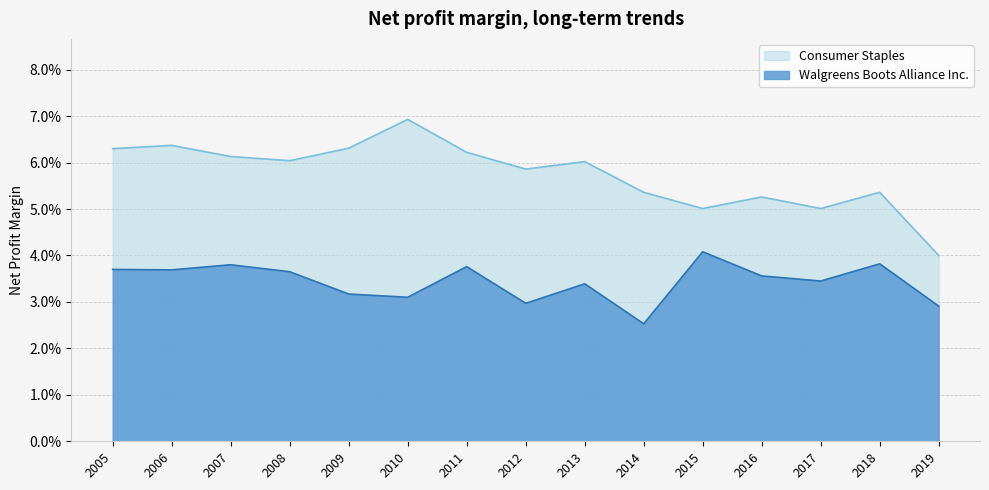

True or false: Walgreens Boots Alliance Inc. and Consumer Staples cross at least once.

False